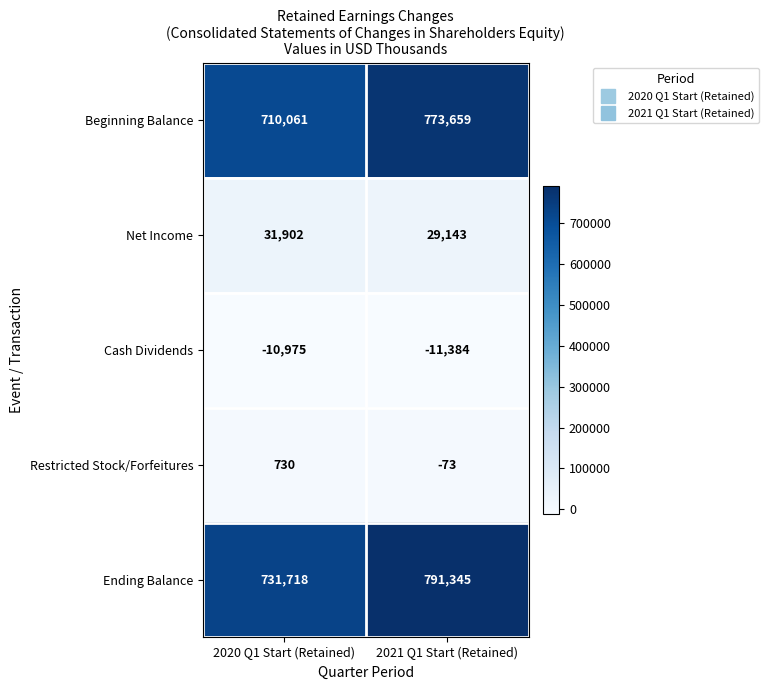

What is the smallest value displayed?

-11384